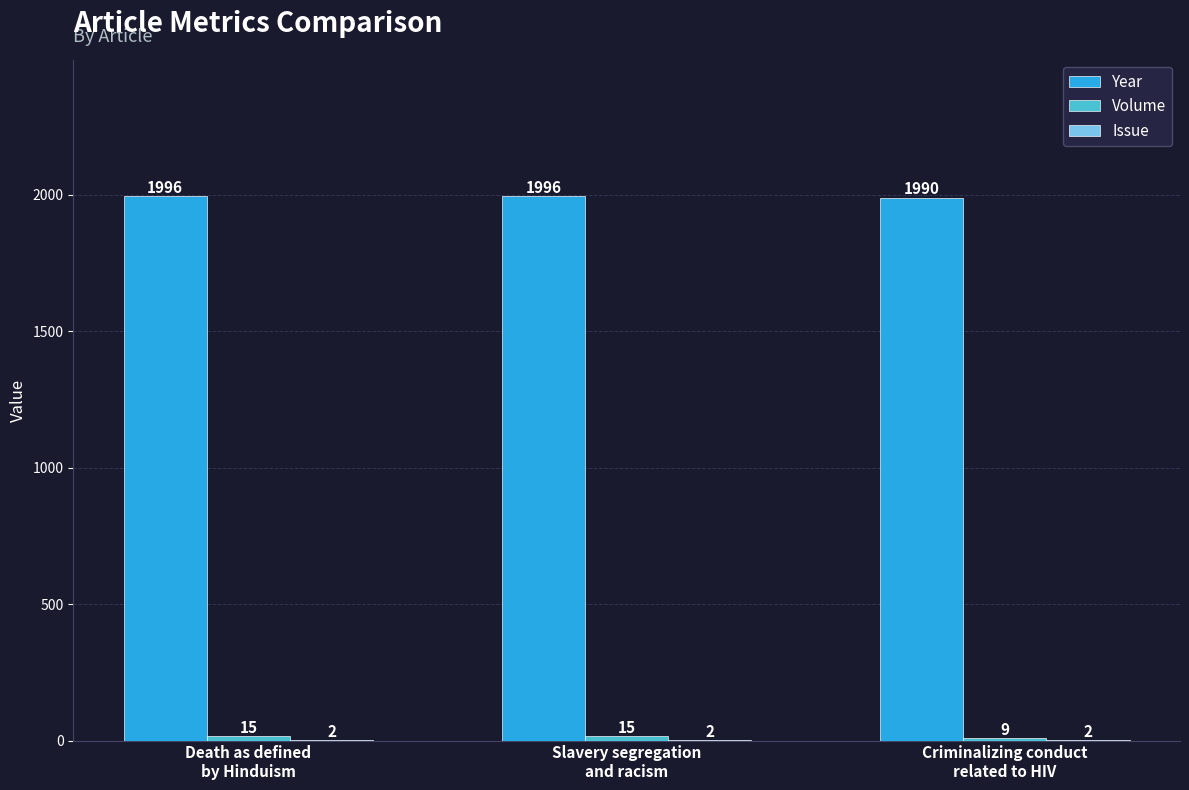

Which series has the largest total across all categories?

Year